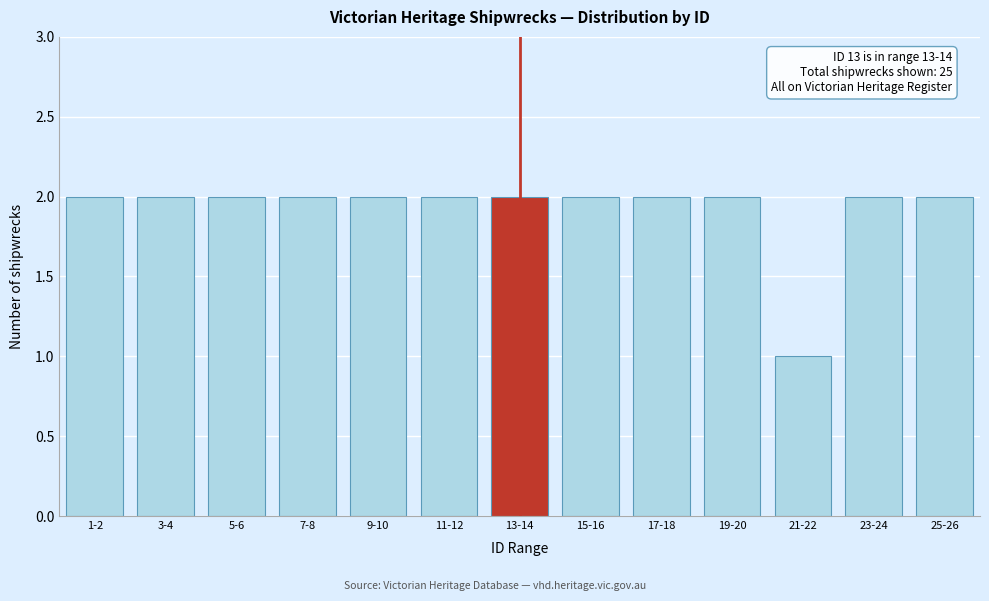

Reading left to right, transcribe all the data shown in this chart.

1-2=2	3-4=2	5-6=2	7-8=2	9-10=2	11-12=2	13-14=2	15-16=2	17-18=2	19-20=2	21-22=1	23-24=2	25-26=2